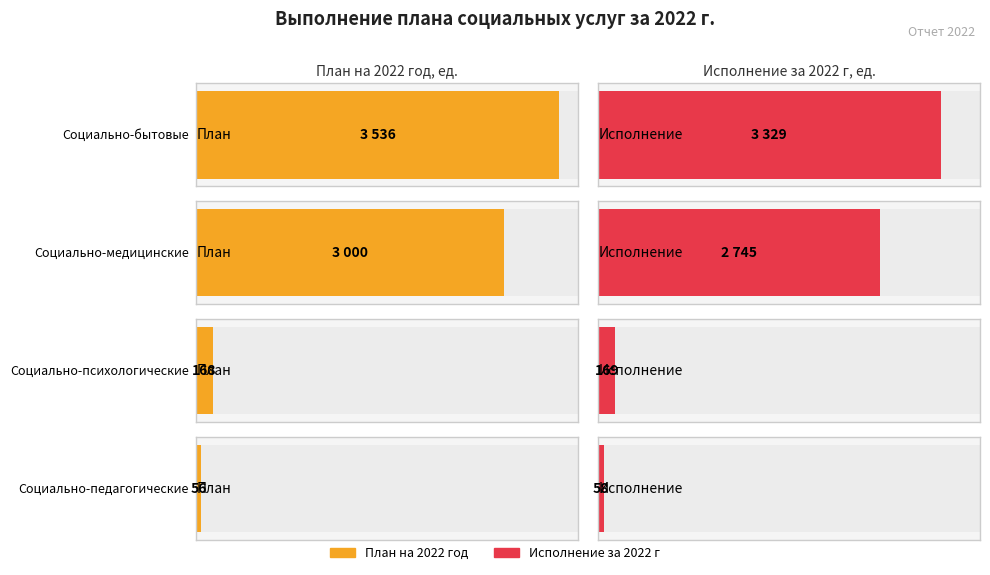

Which series has the largest range (max minus min)?

План на 2022 год